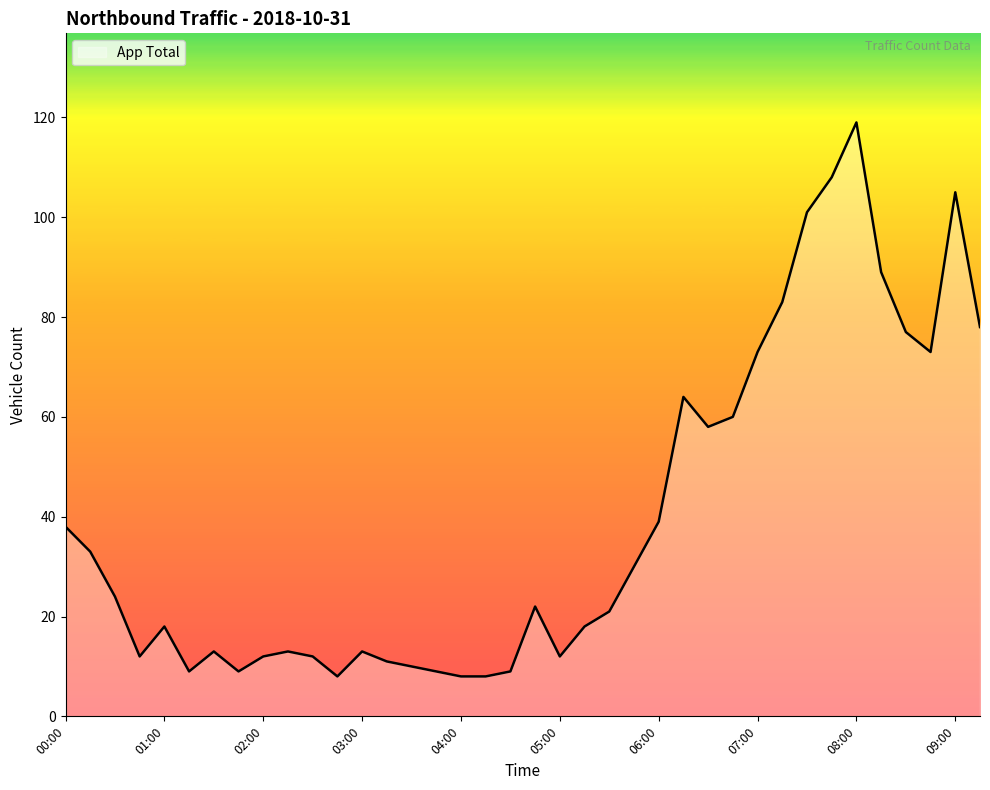

What is the smallest value displayed?

8